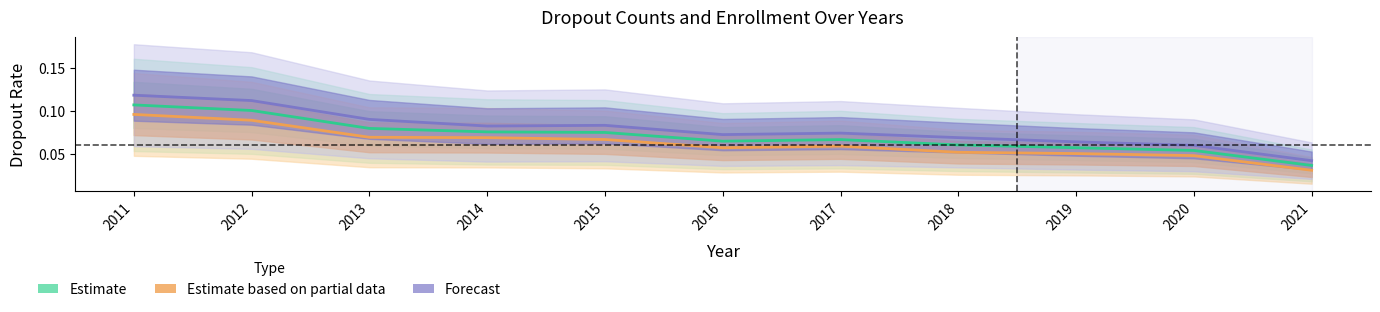

How many categories are shown in the chart?

11